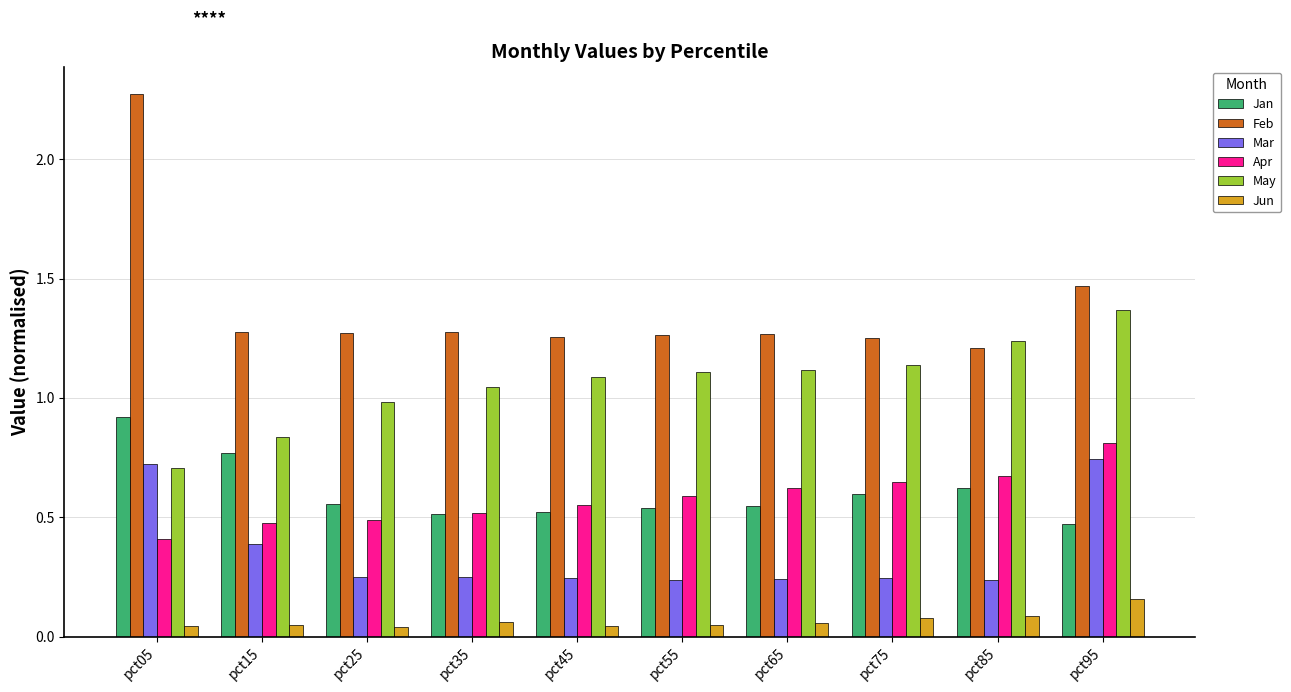

Which series has the largest total across all categories?

Feb